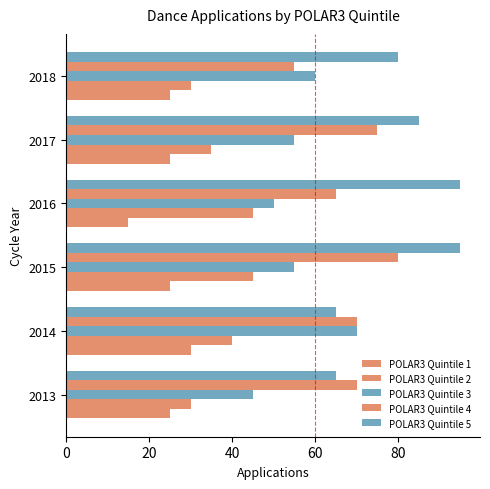

At how many categories does at least one series exceed 25?

6